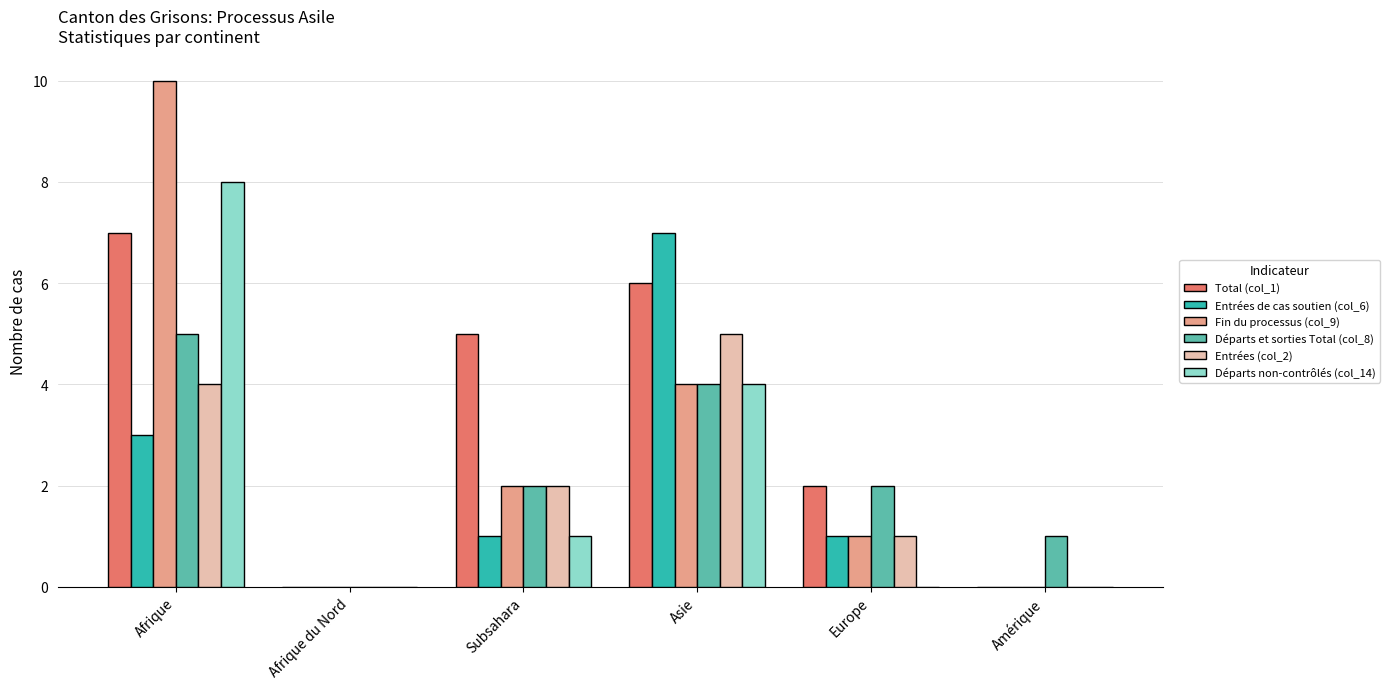

Which series has the widest spread of values?

Fin du processus (col_9)